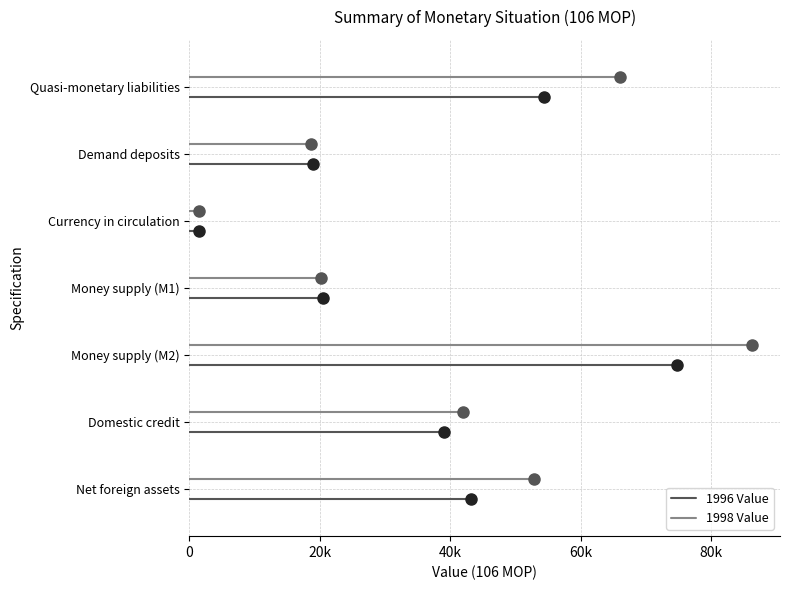

Between 20k and 0, which is larger?

20k